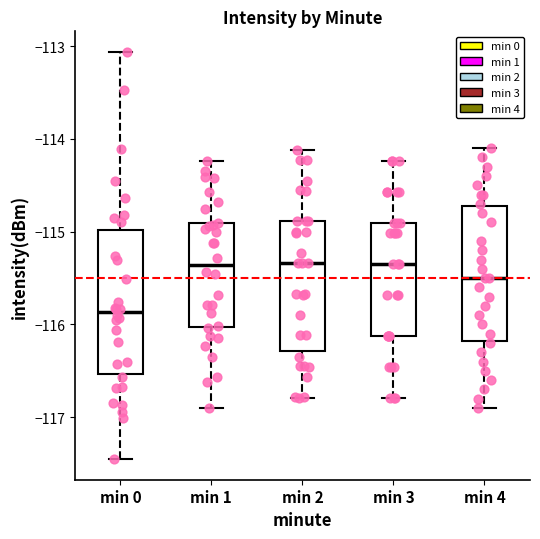

Reading left to right, read every box against the y-axis: the position of its median line, the range the box covers, and the ends of its whiskers. The values are not printed on the chart, so give them approximately, as read against the axis.

min 0: median -115.9, box -116.5 to -115.0, whiskers -117.5 to -113.1
min 1: median -115.4, box -116.0 to -114.9, whiskers -116.9 to -114.2
min 2: median -115.3, box -116.3 to -114.9, whiskers -116.8 to -114.1
min 3: median -115.3, box -116.1 to -114.9, whiskers -116.8 to -114.2
min 4: median -115.5, box -116.2 to -114.7, whiskers -116.9 to -114.1